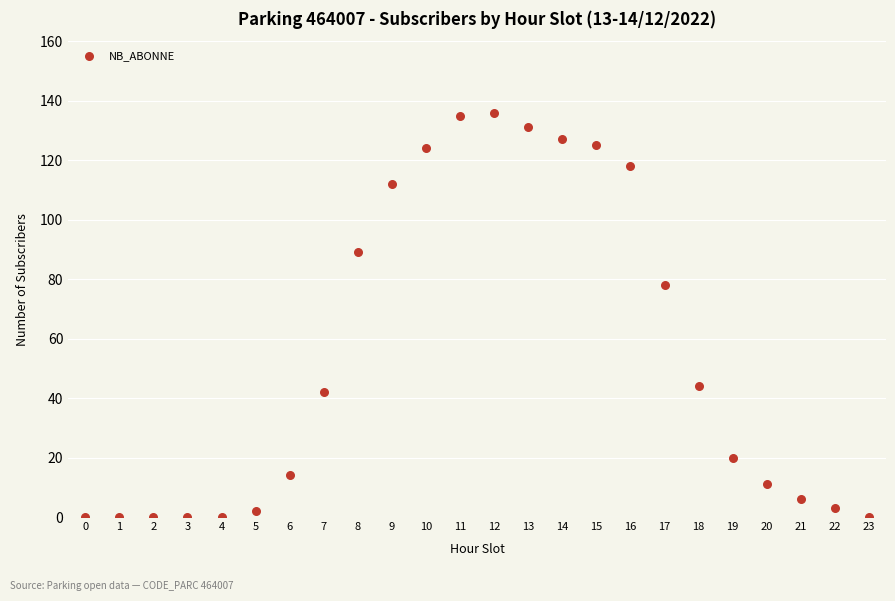

What Y value in the scatter plot is closest to 68?

78